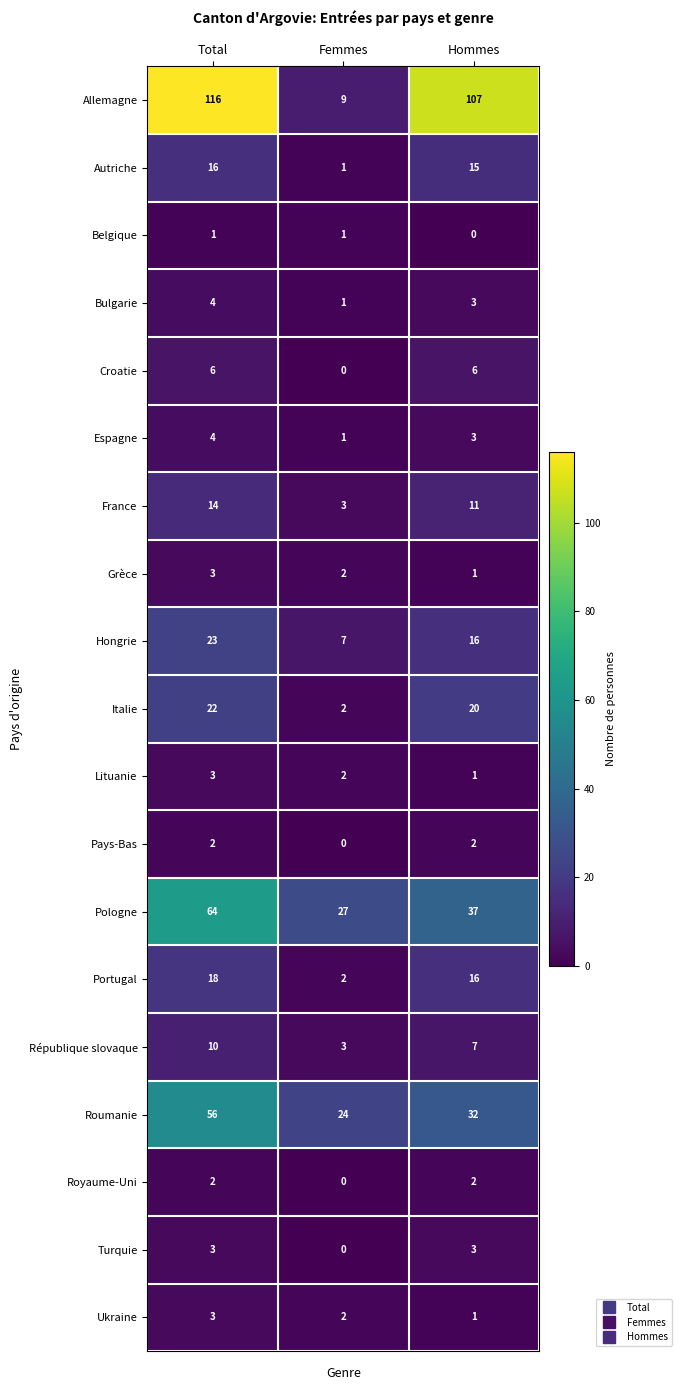

Which series has the largest range (max minus min)?

Allemagne